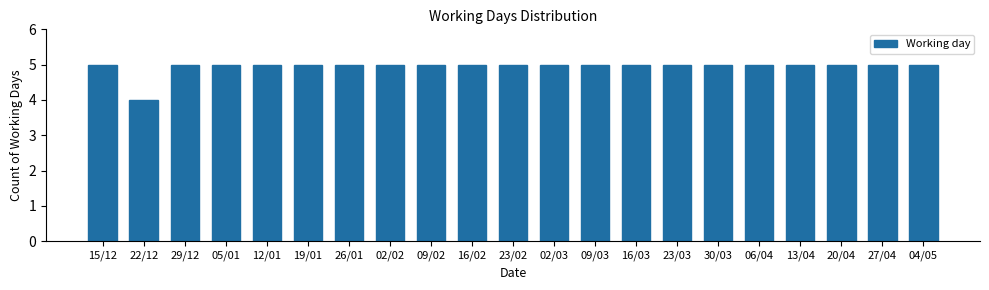

Reading left to right, extract all data points from this chart.

15/12=5	22/12=4	29/12=5	05/01=5	12/01=5	19/01=5	26/01=5	02/02=5	09/02=5	16/02=5	23/02=5	02/03=5	09/03=5	16/03=5	23/03=5	30/03=5	06/04=5	13/04=5	20/04=5	27/04=5	04/05=5